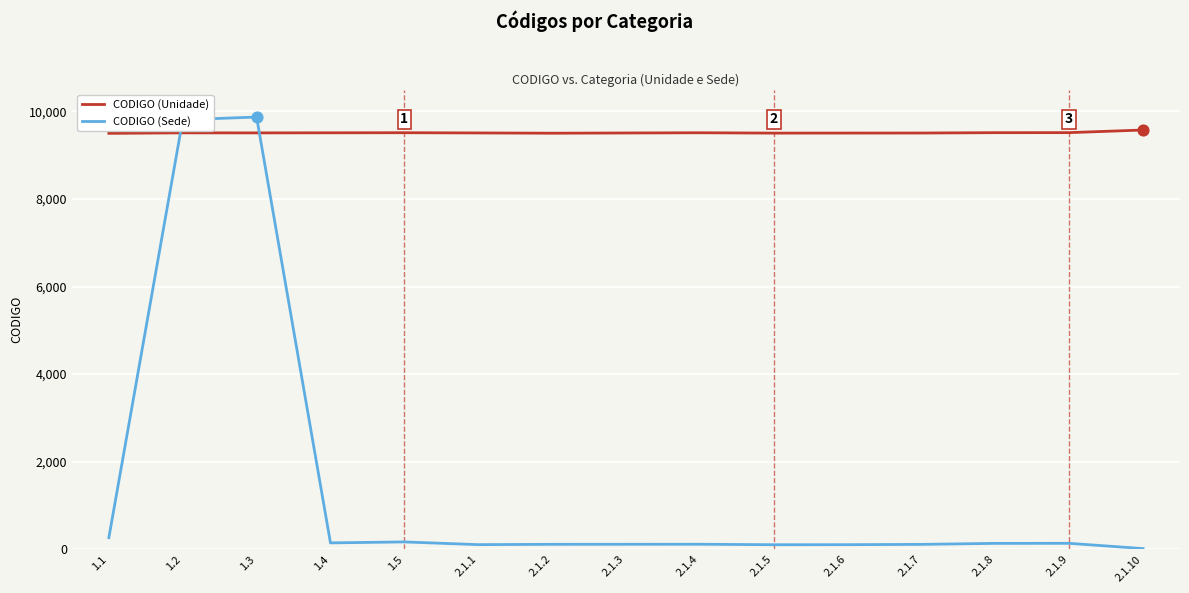

Which series has the largest range (max minus min)?

CODIGO (Sede)